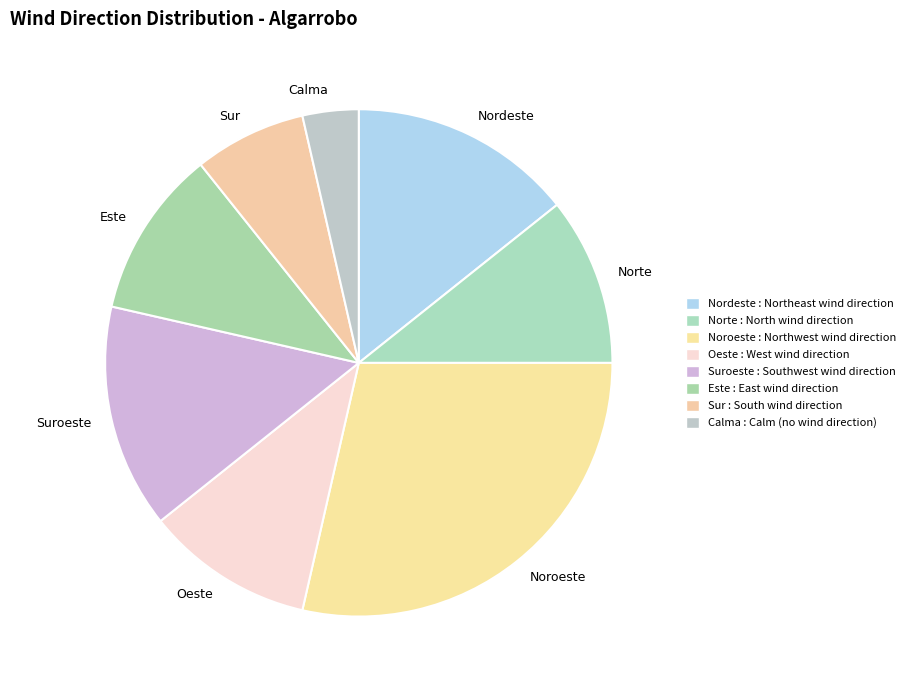

Is there any slice that represents more than half of the pie?

No